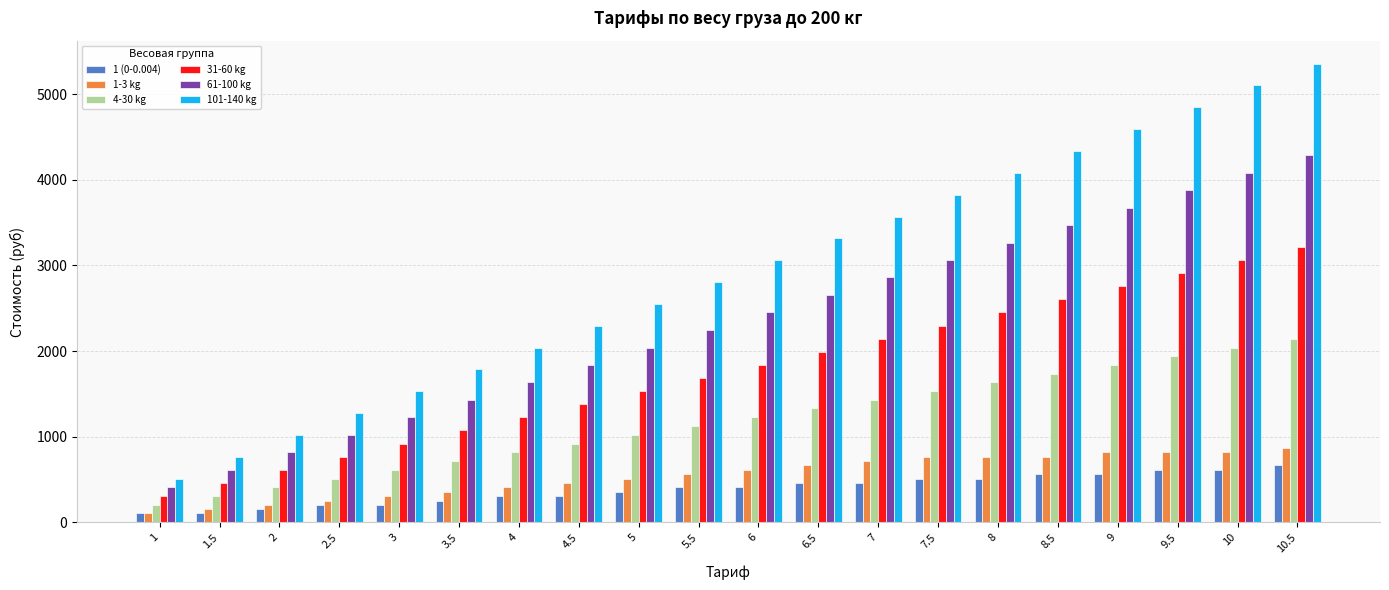

The value of 1 (0-0.004) at 6.5 is 460. True or false?

True